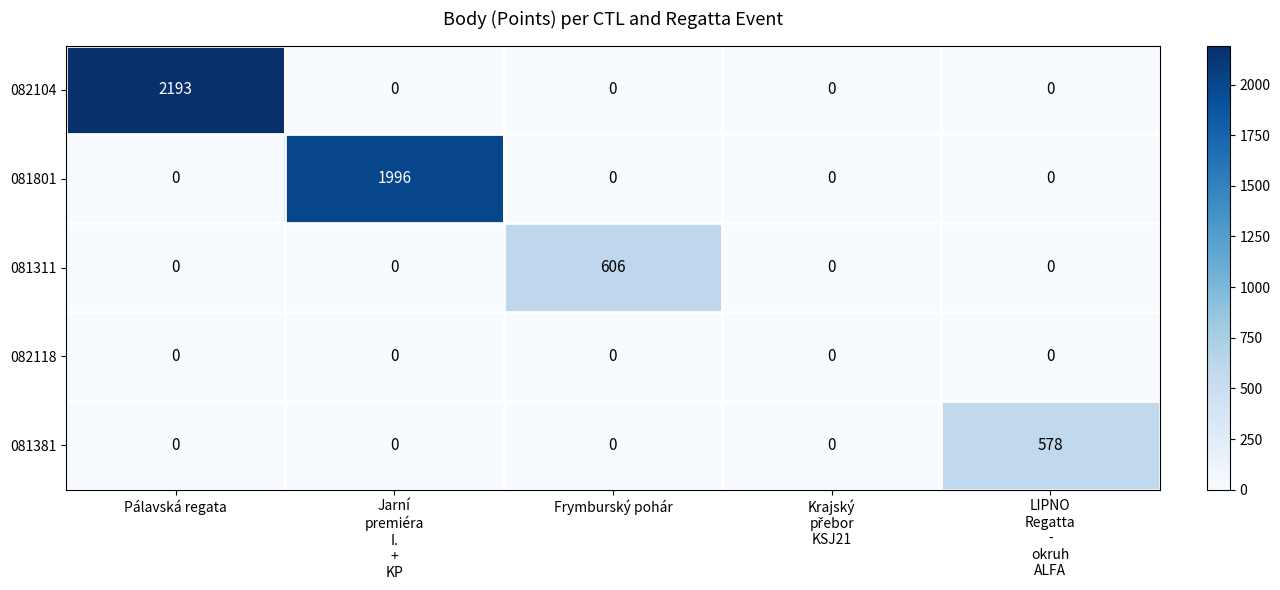

At which category does the chart reach its peak across all series?

Pálavská regata